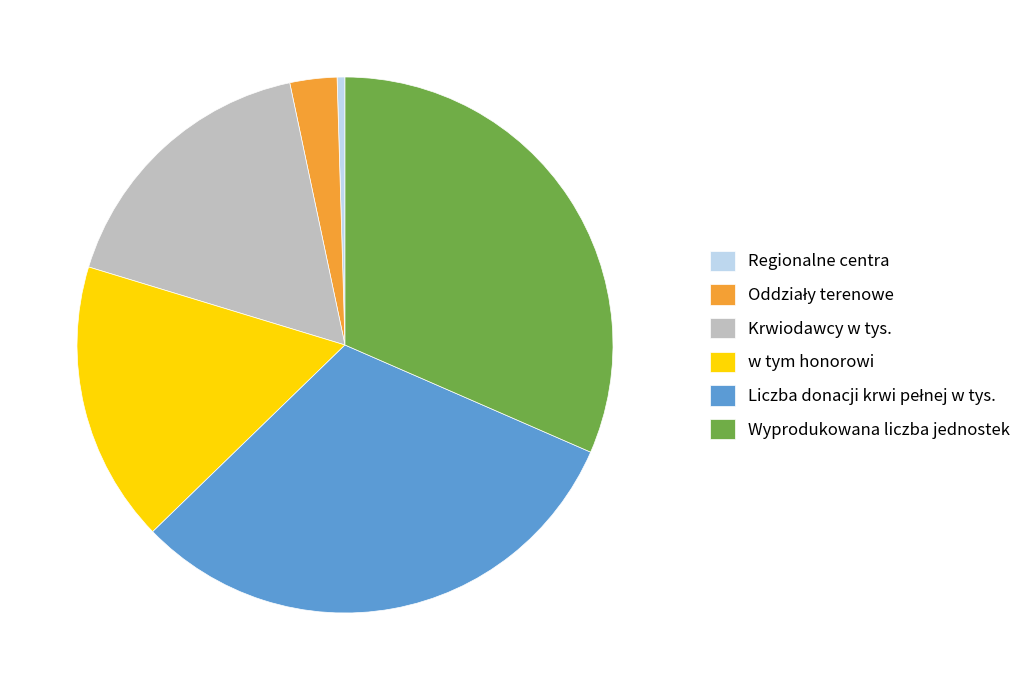

Combined, do Wyprodukowana liczba jednostek and Krwiodawcy w tys. account for over 50%?

No